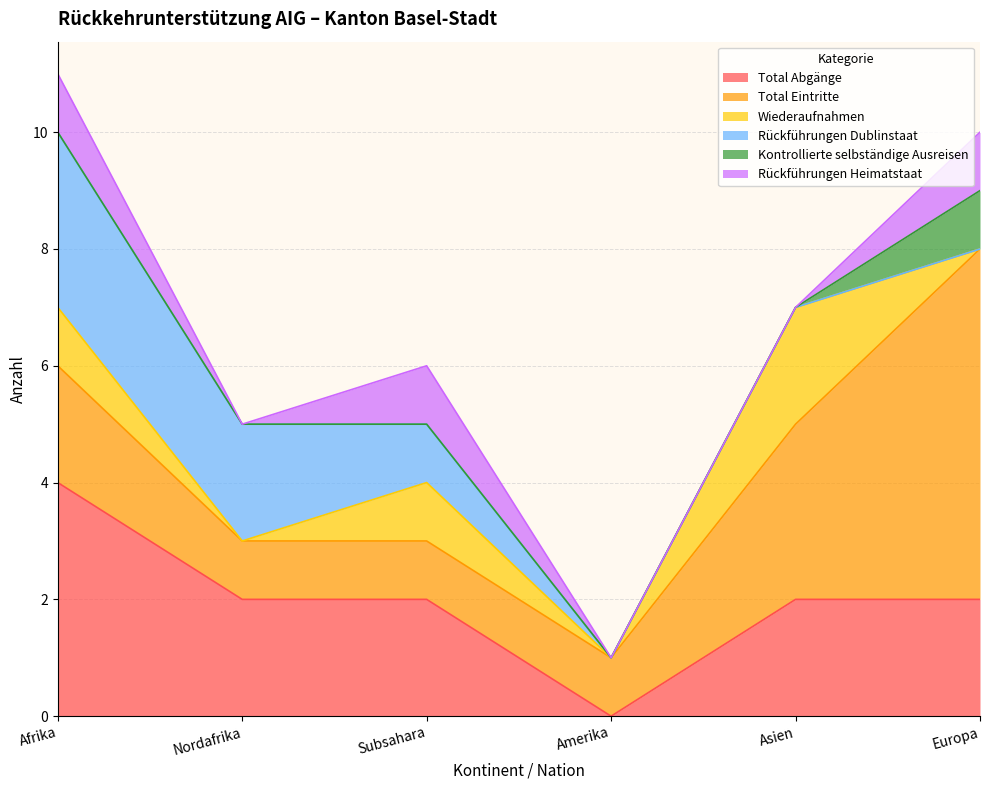

What is the difference between the maximum and minimum values in the Total Eintritte series?

5